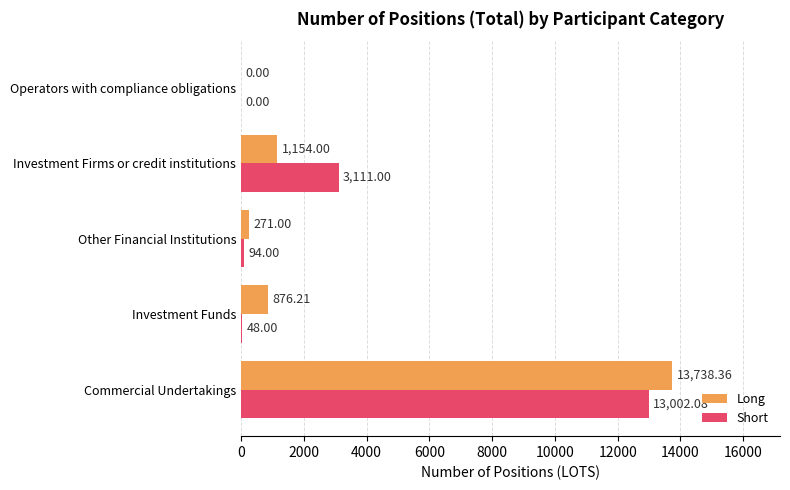

Which series changed the most between Investment Funds and Investment Firms or credit institutions?

Short